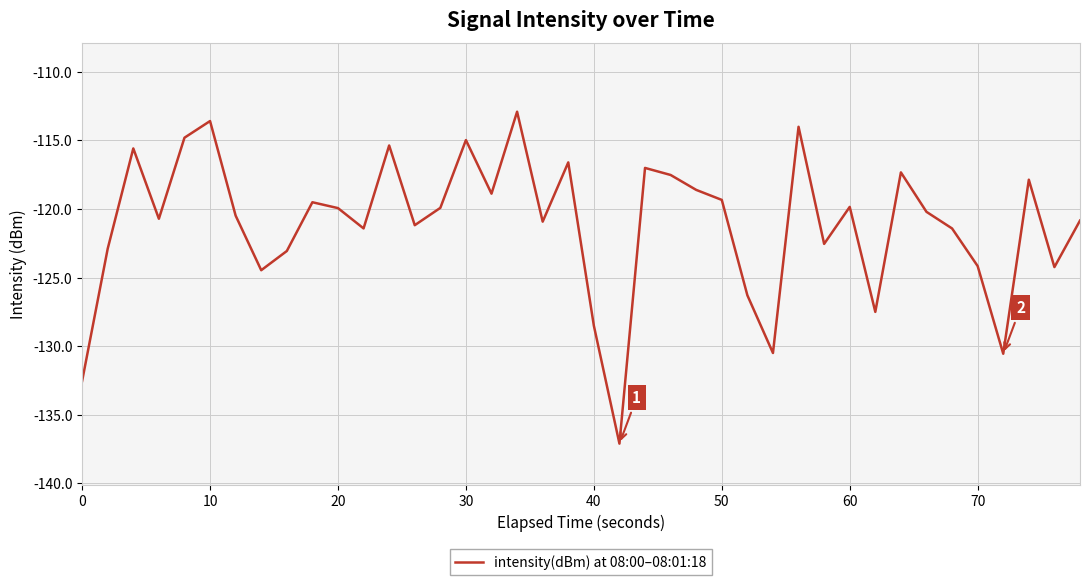

Is this an area chart (filled region under the line)?

No